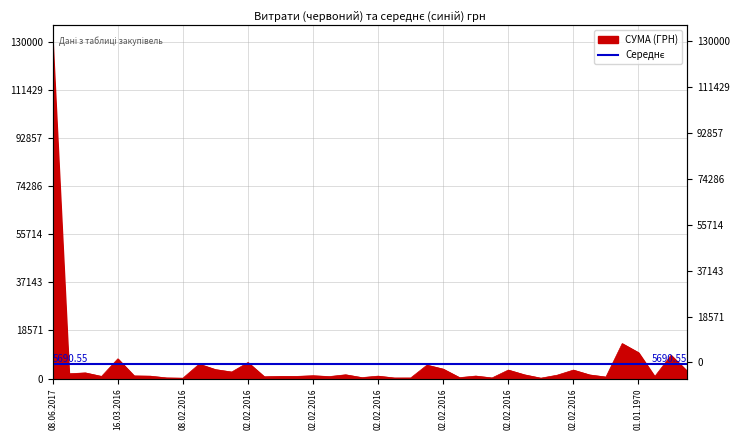

What is the maximum value shown in the chart?

130000.0